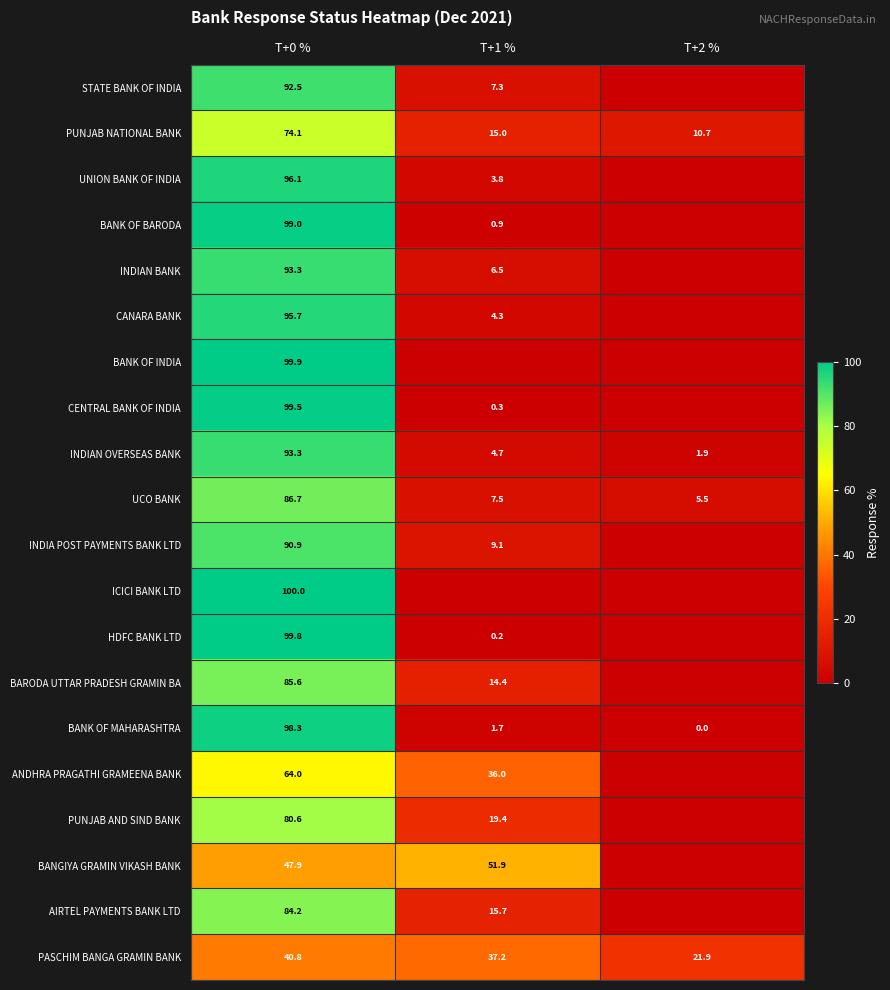

The value of ANDHRA PRAGATHI GRAMEENA BANK at T+1 % is 36.0. True or false?

True